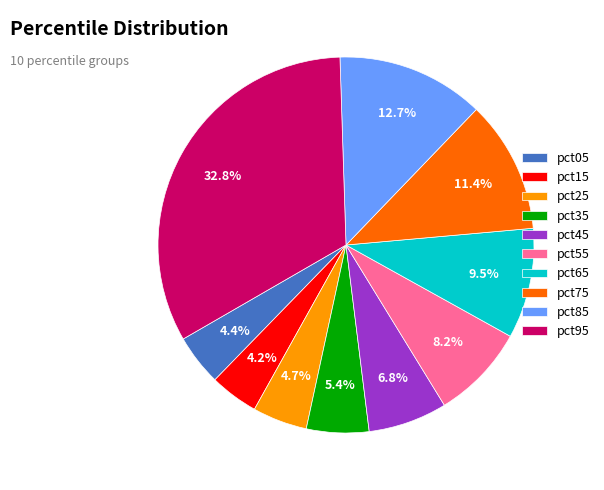

Which has a higher value, pct85 or pct55?

pct85